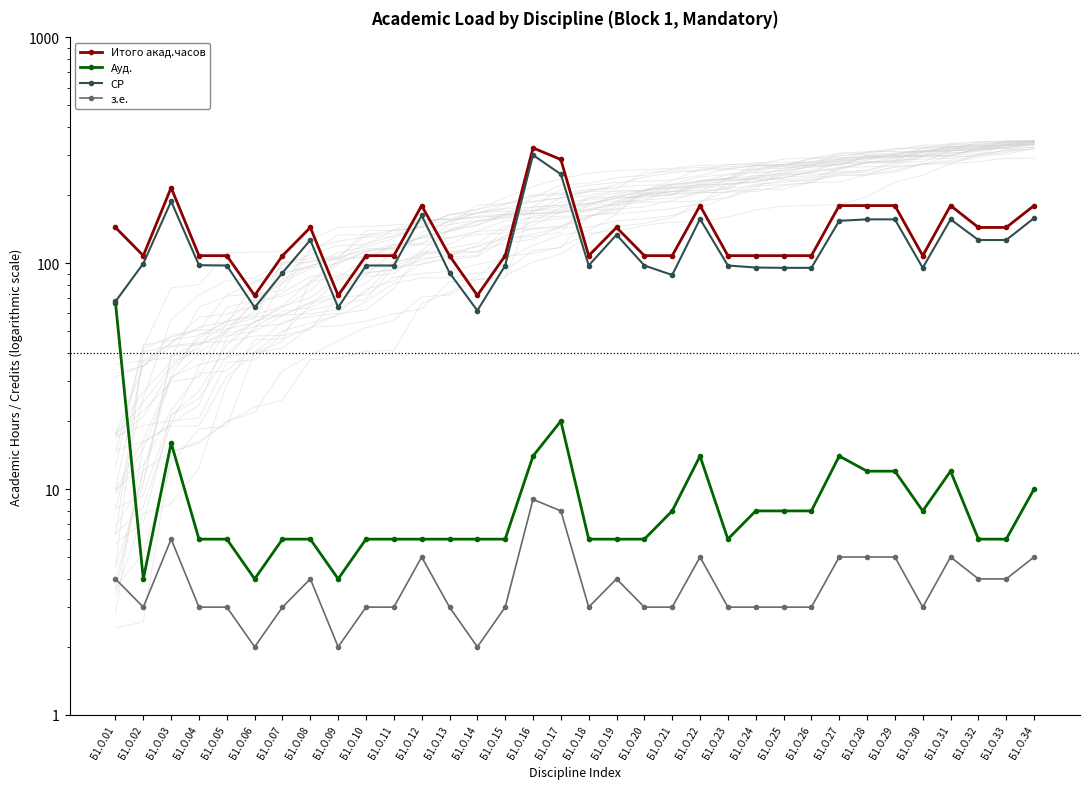

At how many categories does at least one series exceed 97?

31